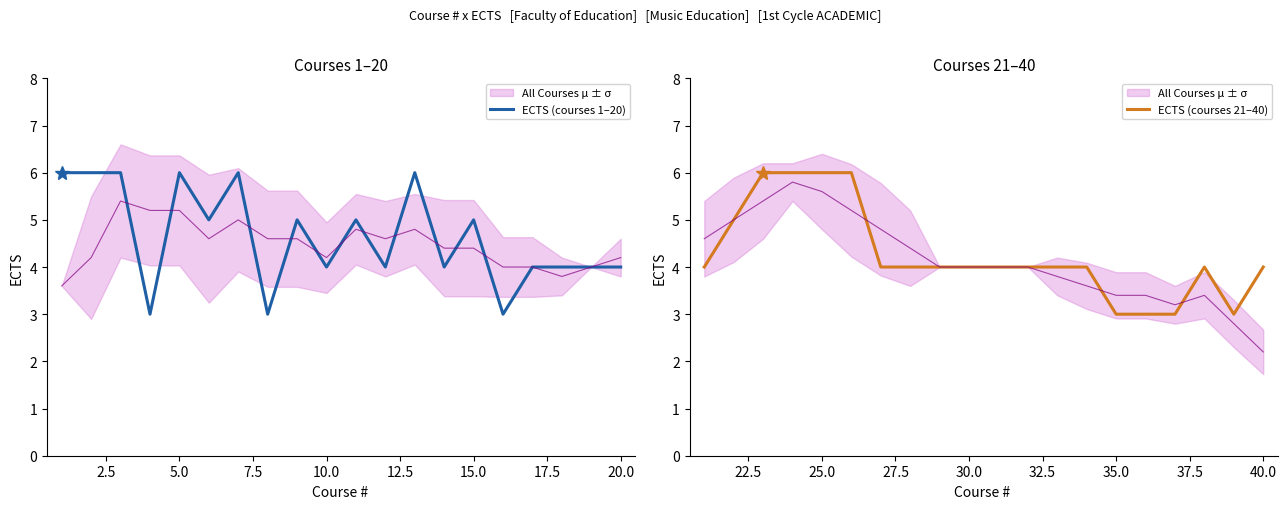

How many times do ECTS (courses 21–40) and ECTS (courses 1–20) cross each other?

3